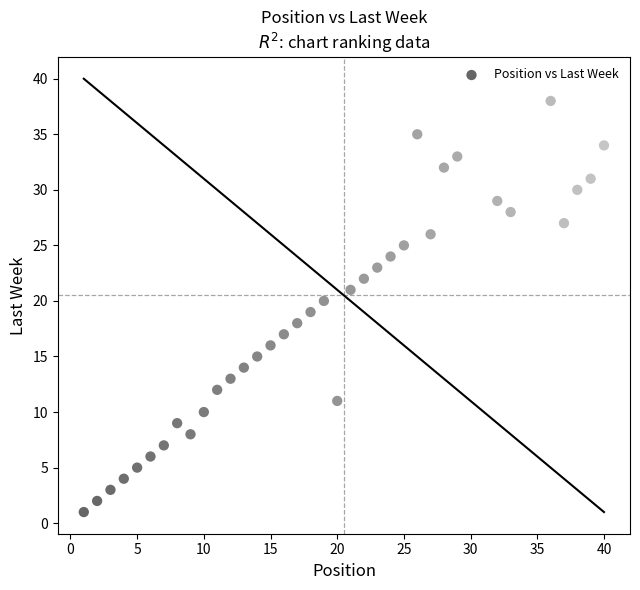

What is the range of Y values (max minus min)?

37